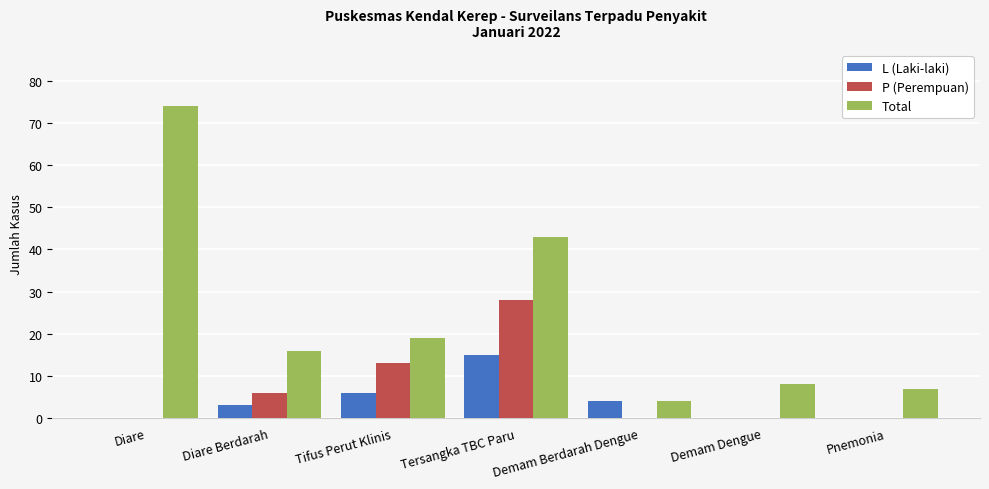

What is the total value across all series at Diare Berdarah?

25